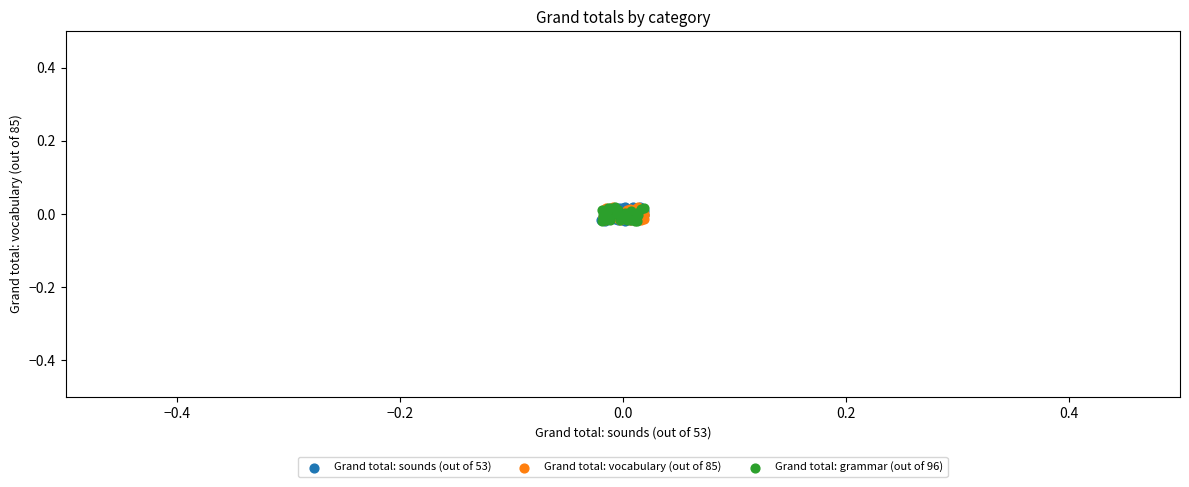

What are all the series names shown in the legend?

Grand total: sounds (out of 53), Grand total: vocabulary (out of 85), Grand total: grammar (out of 96)